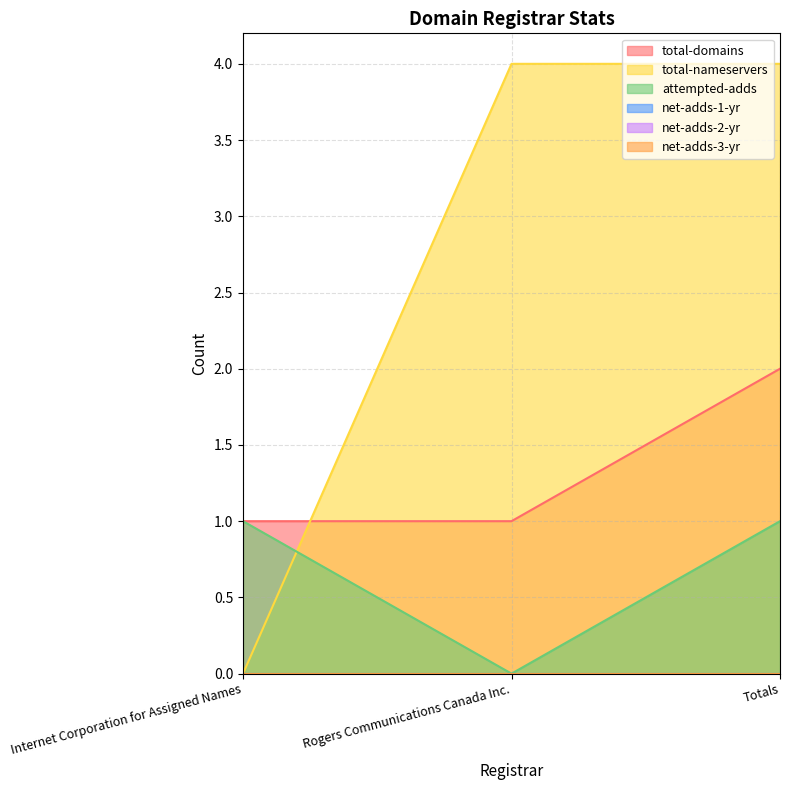

What is the spread (max minus min) of values at Internet Corporation for Assigned Names?

1